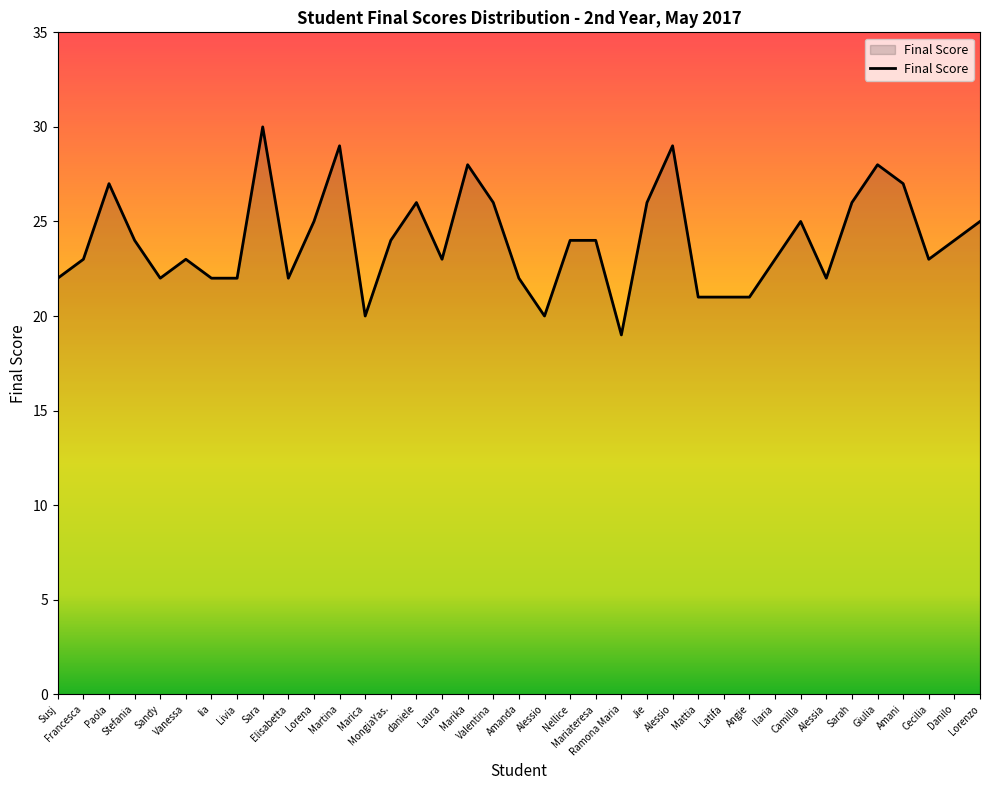

How many points are higher than both their immediate neighbors (excluding endpoints)?

9